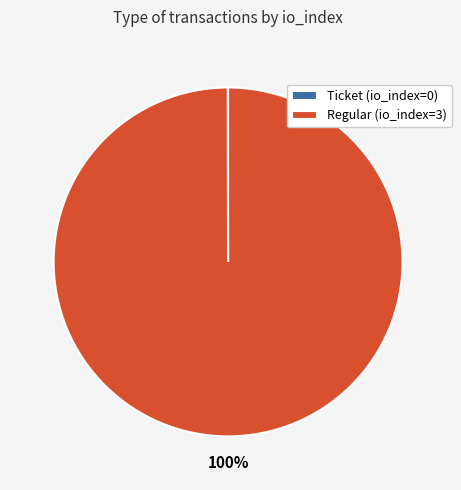

Which category has the biggest portion of the pie?

Regular (io_index=3)